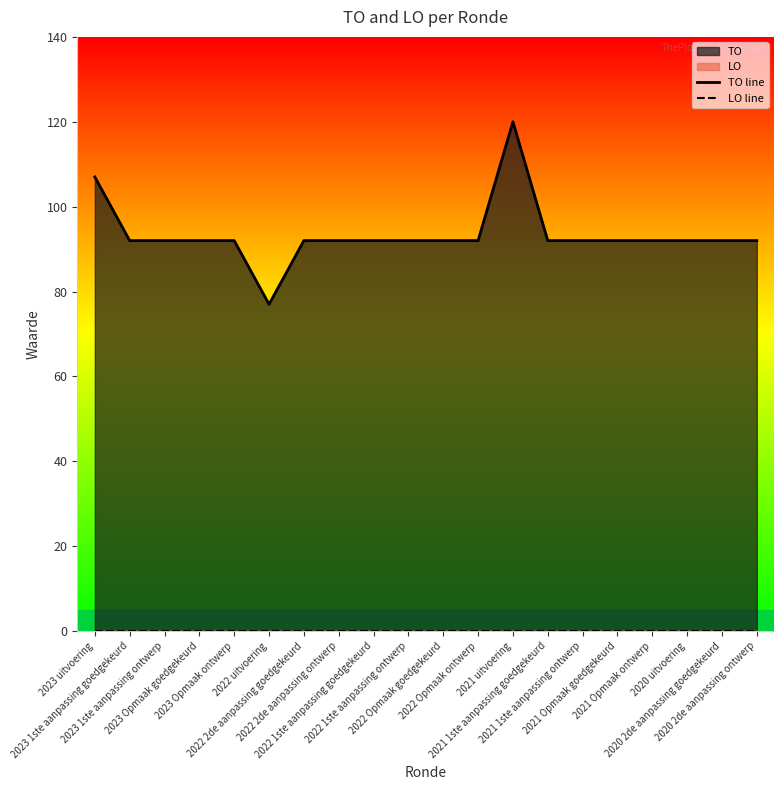

Rank the series at 2023 1ste aanpassing ontwerp from highest to lowest value.

TO line, LO line